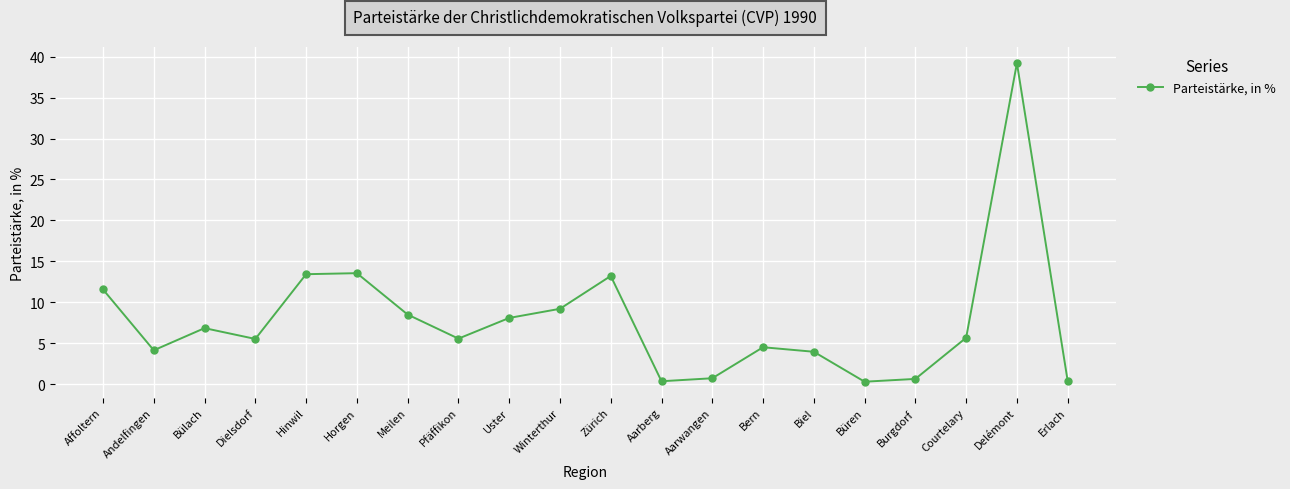

What is the approximate value at Andelfingen?

4.2